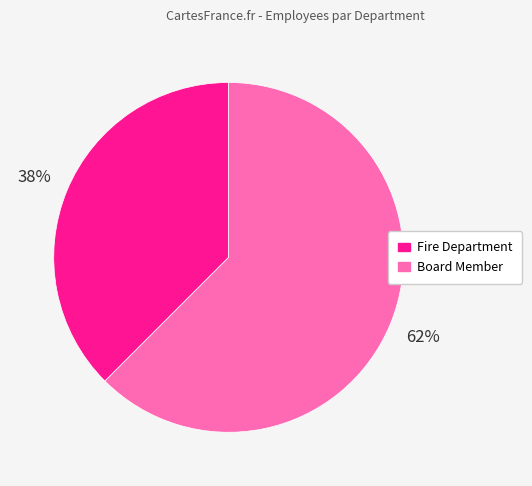

Is the sum of Board Member and Fire Department greater than half?

Yes